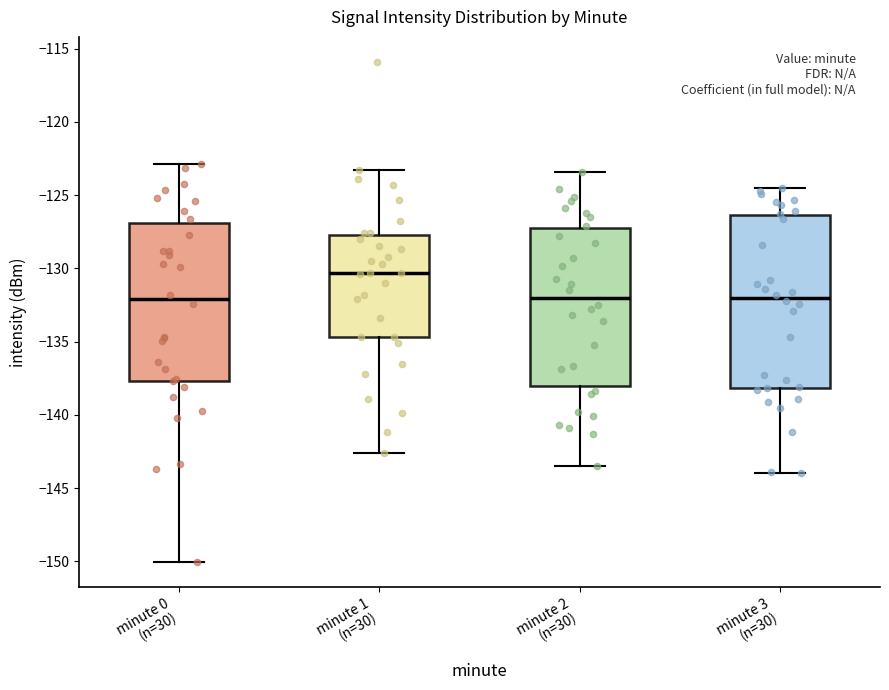

Reading left to right, transcribe this box plot: for each box, give where its median line is, the range the box spans, and where its two whiskers end, as read against the y-axis. The values are not printed on the chart, so give them approximately, as read against the axis.

minute 0 (n=30): median -132.0, box -137.5 to -127.0, whiskers -150.0 to -123.0
minute 1 (n=30): median -130.5, box -134.5 to -127.5, whiskers -142.5 to -123.5
minute 2 (n=30): median -132.0, box -138.0 to -127.5, whiskers -143.5 to -123.5
minute 3 (n=30): median -132.0, box -138.0 to -126.5, whiskers -144.0 to -124.5